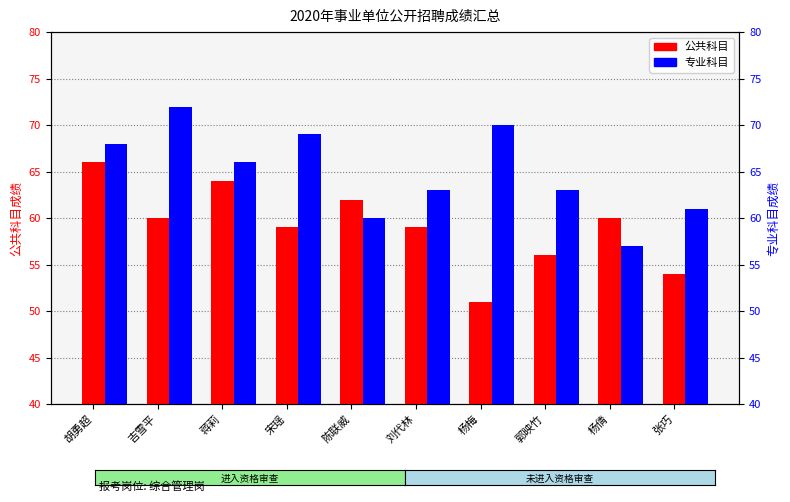

What is the difference between the maximum and minimum values in the 专业科目 series?

15